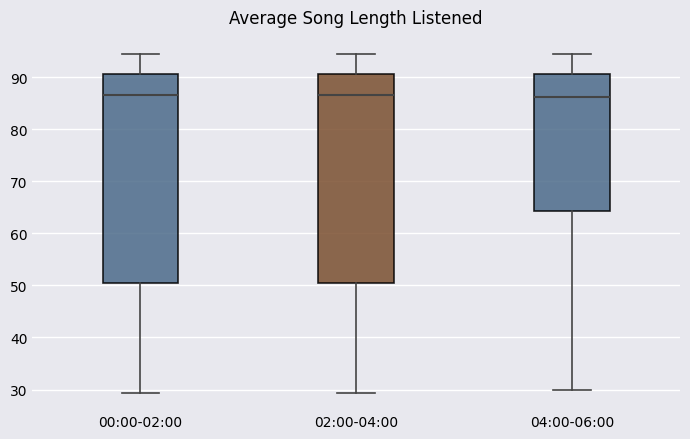

Reading left to right, transcribe this box plot: for each box, give where its median line is, the range the box spans, and where its two whiskers end, as read against the y-axis. The values are not printed on the chart, so give them approximately, as read against the axis.

00:00-02:00: median 87, box 50 to 91, whiskers 29 to 95
02:00-04:00: median 87, box 50 to 91, whiskers 29 to 95
04:00-06:00: median 86, box 64 to 91, whiskers 30 to 95